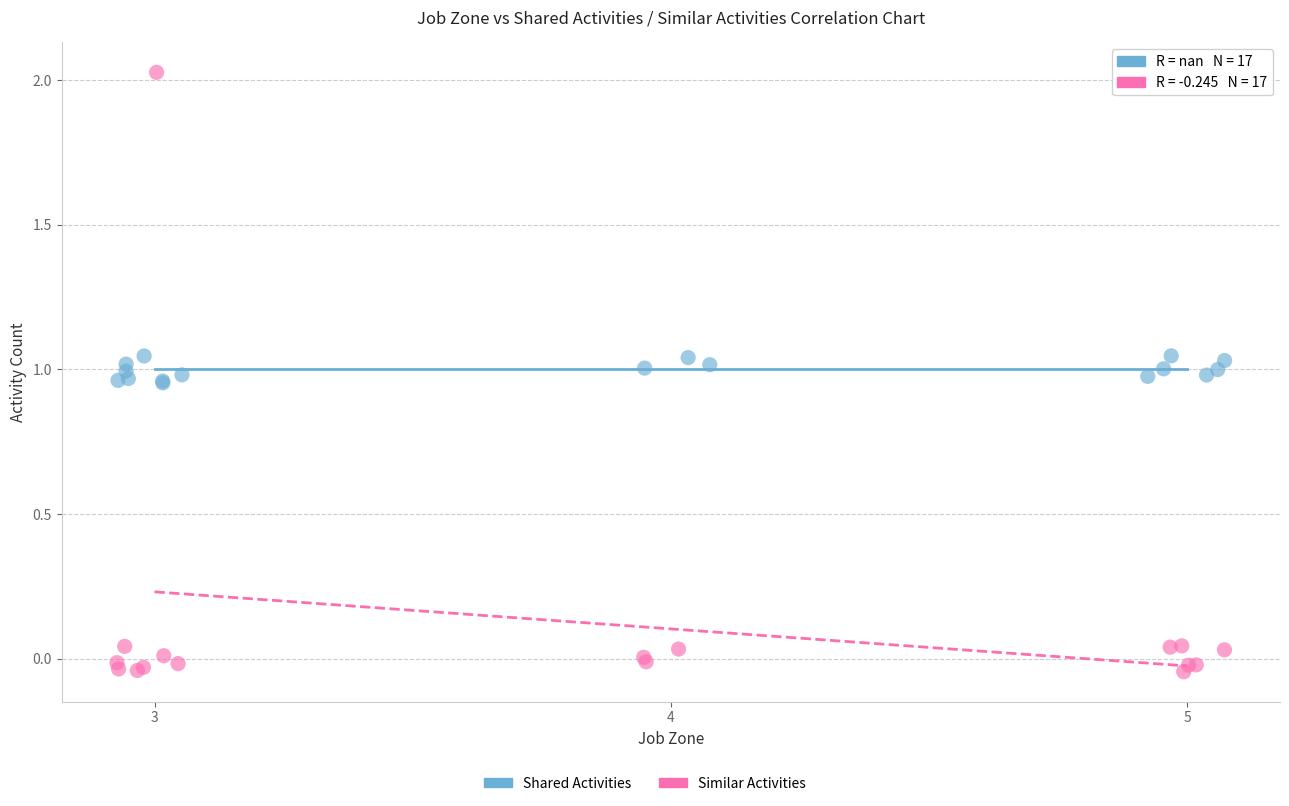

Which series contains the lowest Y value?

Similar Activities